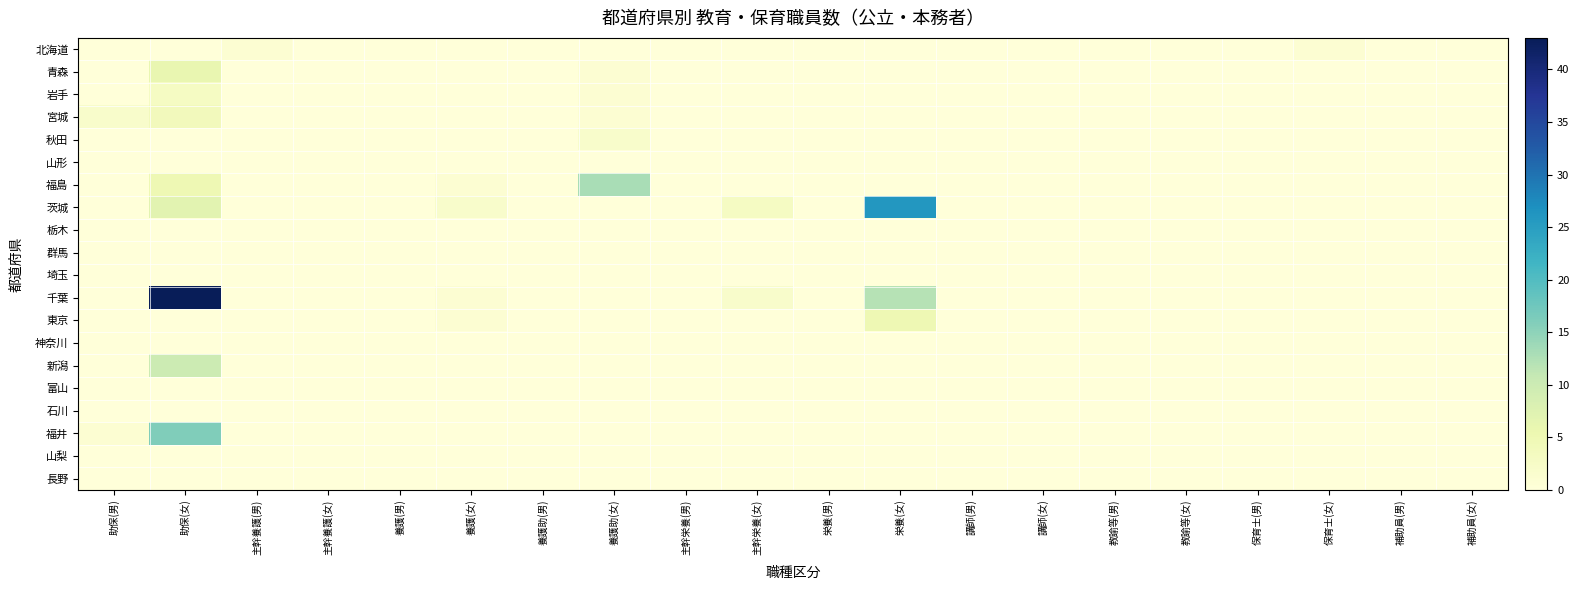

Rank the series by their maximum value, from lowest to highest.

山形, 栃木, 群馬, 埼玉, 神奈川, 富山, 石川, 山梨, 長野, 北海道, 秋田, 岩手, 宮城, 東京, 青森, 新潟, 福島, 福井, 茨城, 千葉